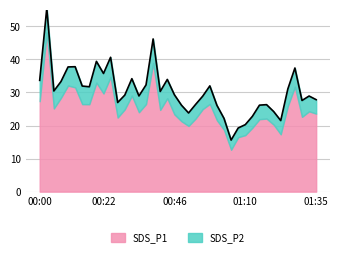

What is the difference between the values at 00:12 and 00:44?

3.8